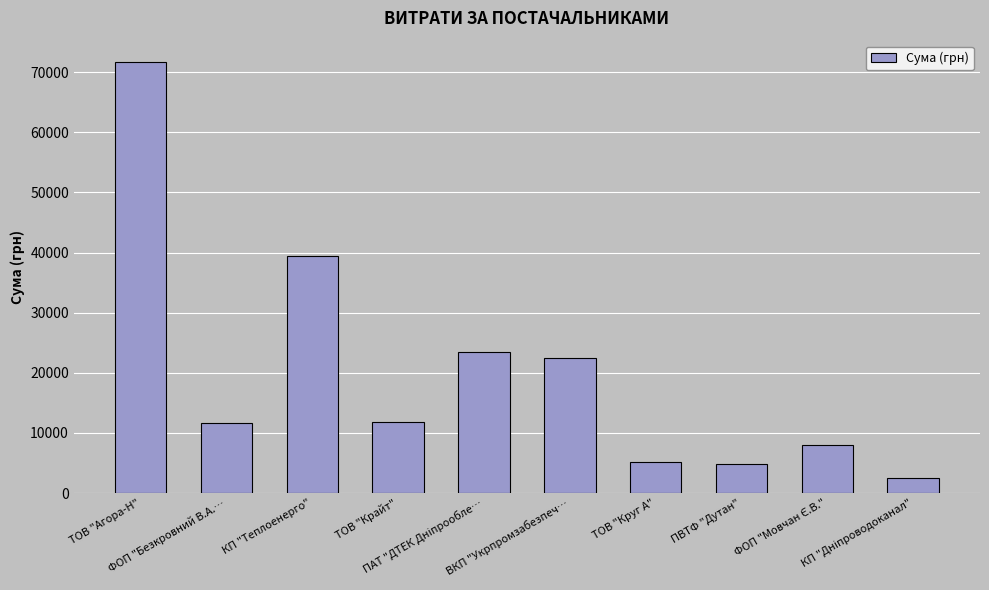

What is the maximum value shown in the chart?

71648.7